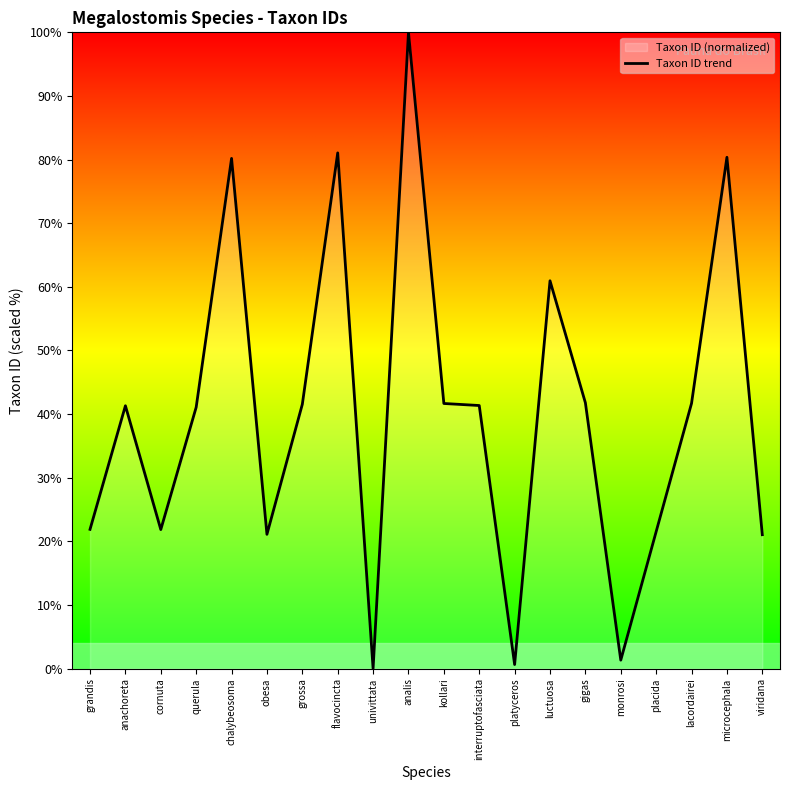

List the labels in order of value, smallest first.

univittata, platyceros, monrosi, viridana, obesa, placida, cornuta, grandis, querula, anachoreta, interruptofasciata, grossa, kollari, lacordairei, gigas, luctuosa, chalybeosoma, microcephala, flavocincta, analis